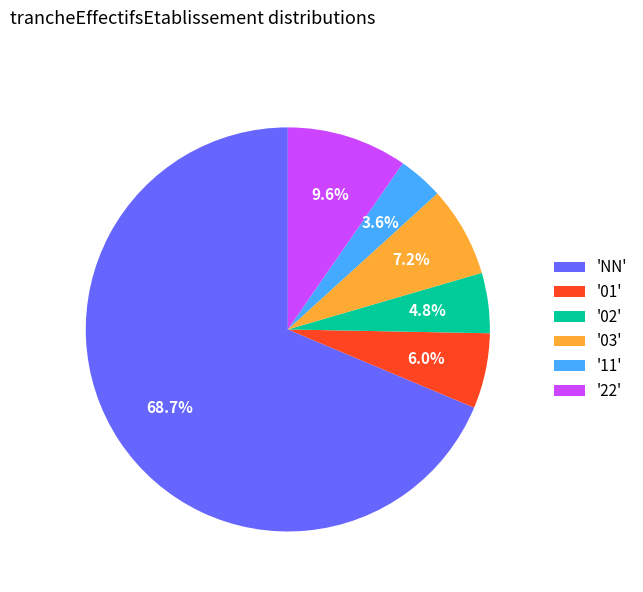

What is the largest slice in the pie chart?

'NN'